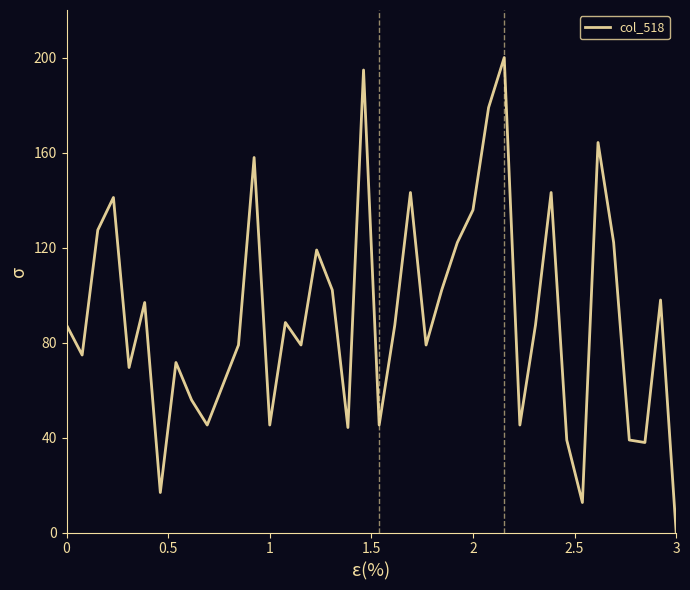

How many values are above zero?

39